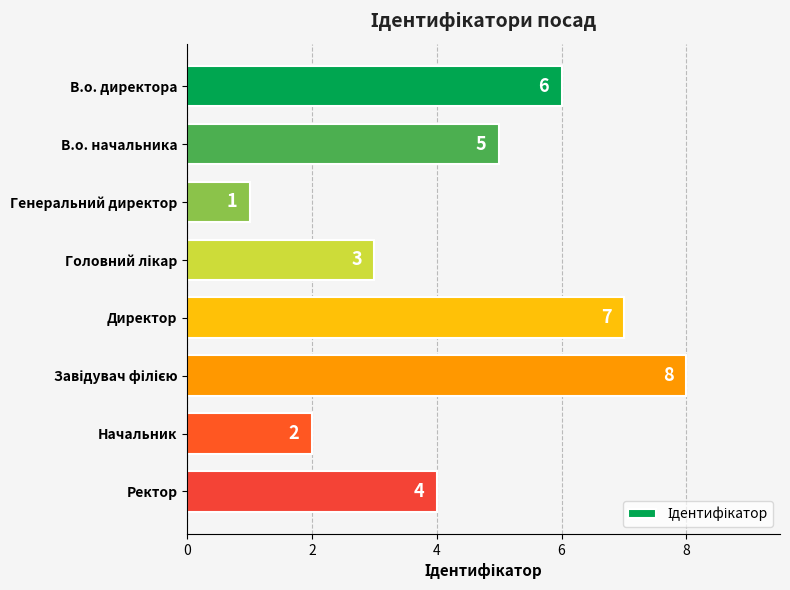

What is the label of the 2nd bar from the top?

В.о. начальника